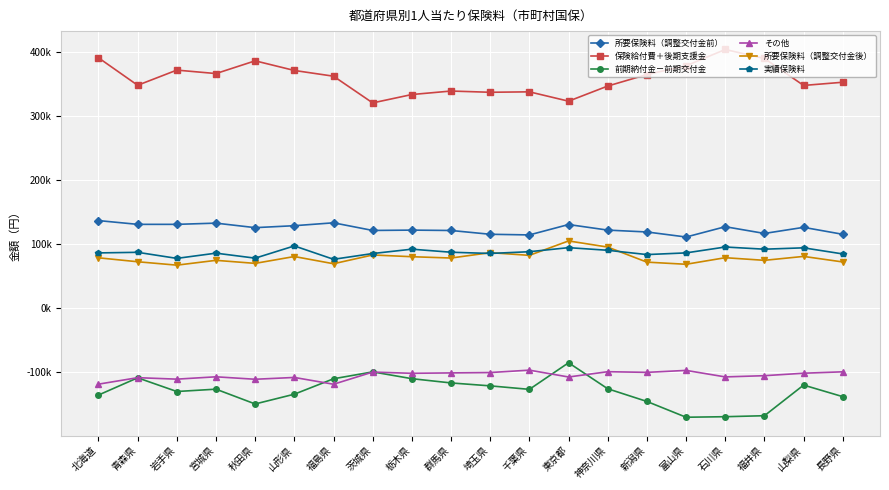

What are all the series names shown in the legend?

所要保険料（調整交付金前）, 保険給付費＋後期支援金, 前期納付金－前期交付金, その他, 所要保険料（調整交付金後）, 実績保険料